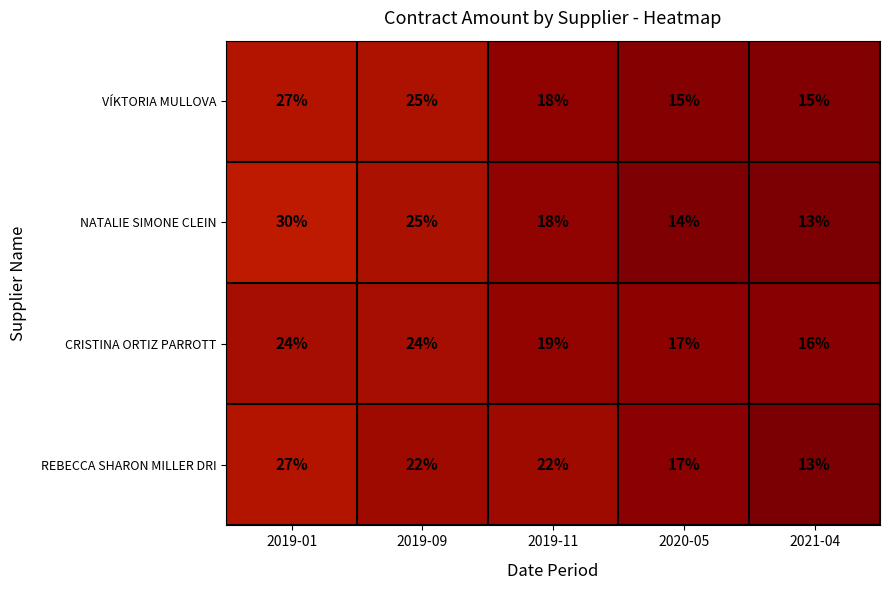

Reading right to left, list all the values displayed in this chart.

VÍKTORIA MULLOVA: 15	15	18	25	27
NATALIE SIMONE CLEIN: 13	14	18	25	30
CRISTINA ORTIZ PARROTT: 16	17	19	24	24
REBECCA SHARON MILLER DRI: 13	17	22	22	27